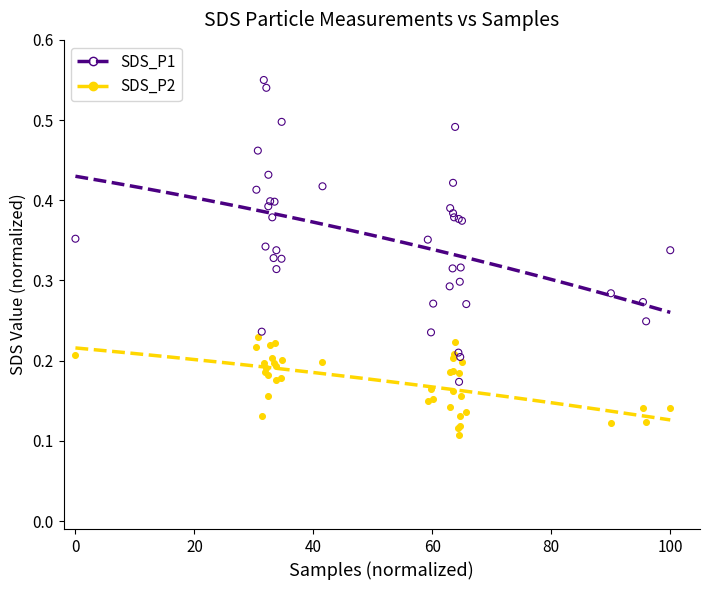

Which series contains the lowest Y value?

SDS_P2